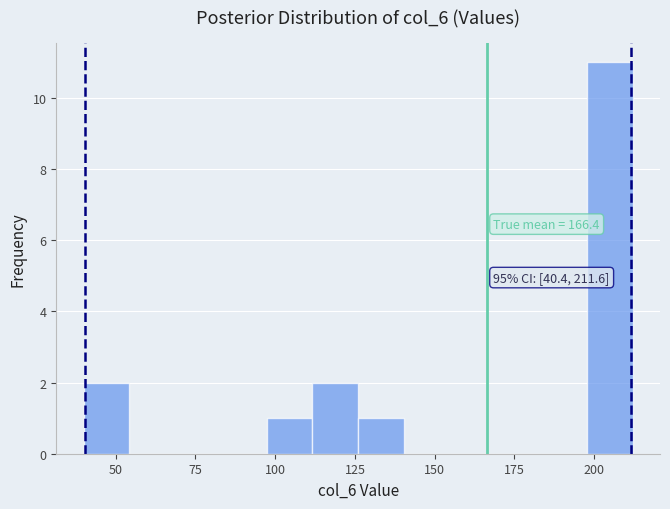

Read against the x-axis, roughly where is the centre of the tallest bar?

205